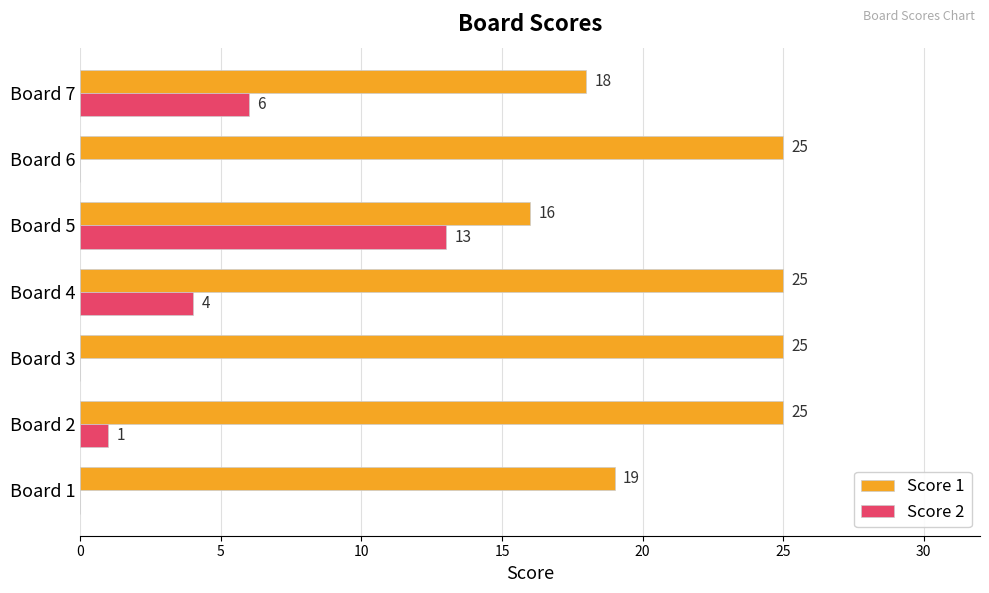

What is the total value across all series at Board 1?

19